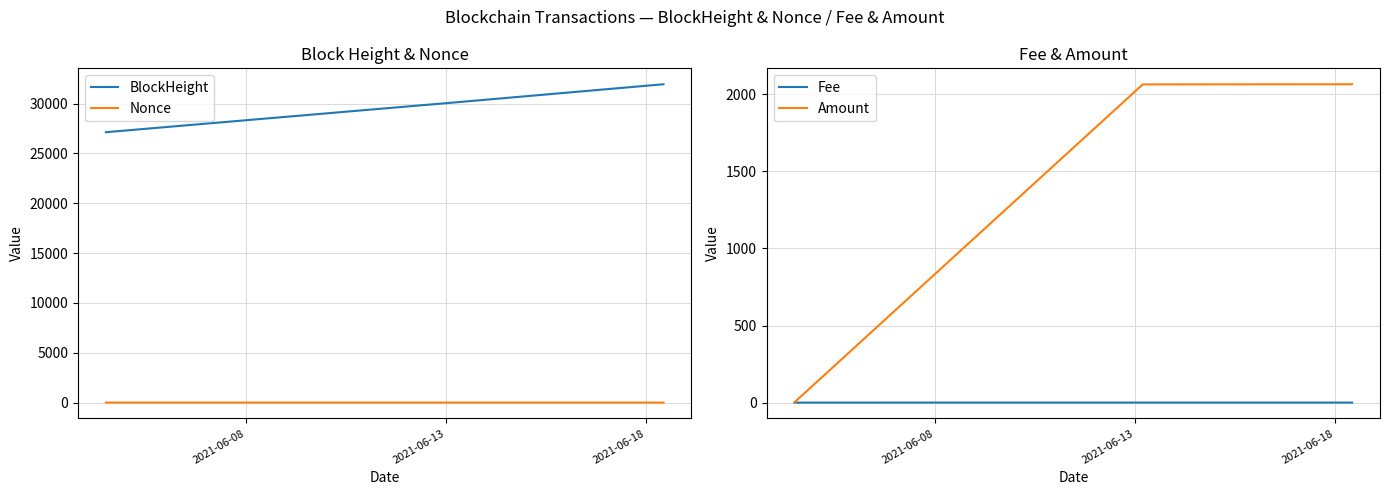

True or false: Fee has a value of 0.1 at 2021-06-13.

True